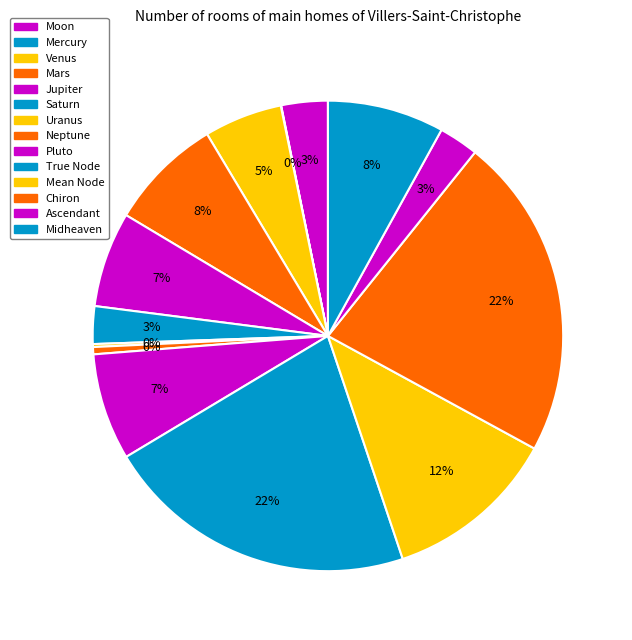

What percentage is the Moon slice, to the nearest percent?

3%